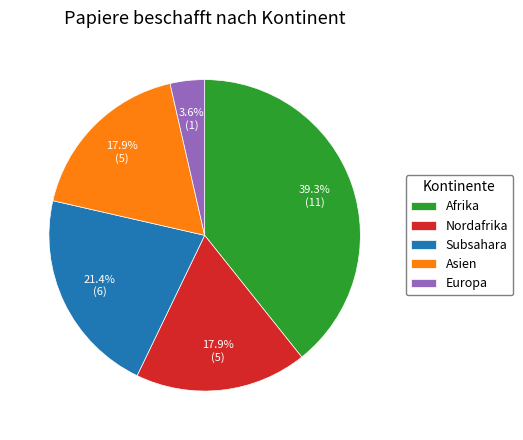

To the nearest percent, what is the difference between the Afrika and Nordafrika slice percentages?

21%